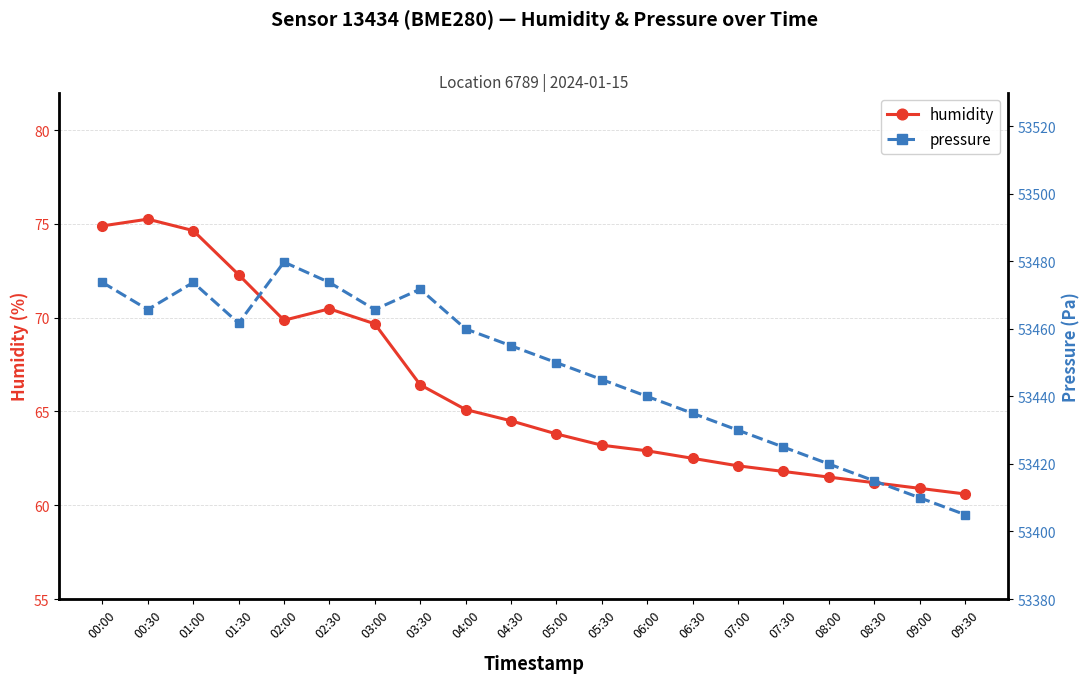

Which has a higher value, 00:30 or 07:00?

00:30